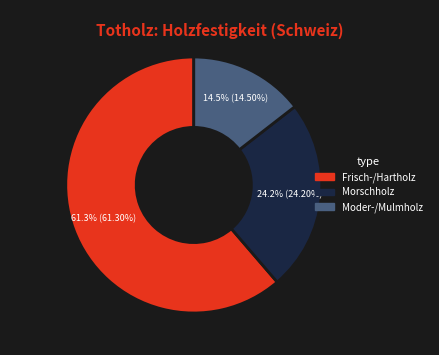

To the nearest percent, what is the combined percentage of Morschholz and Moder-/Mulmholz?

39%